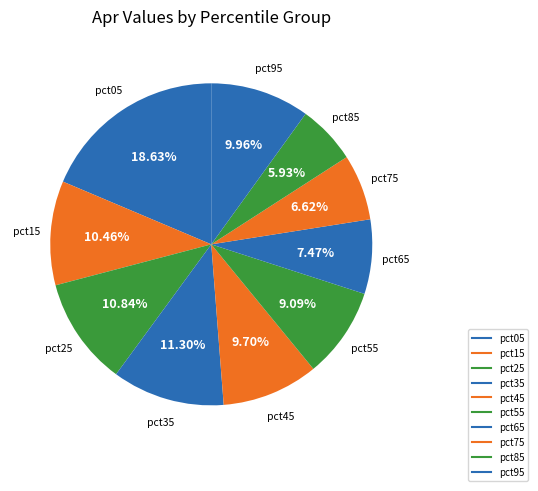

True or false: pct25 accounts for 22% of the total.

False